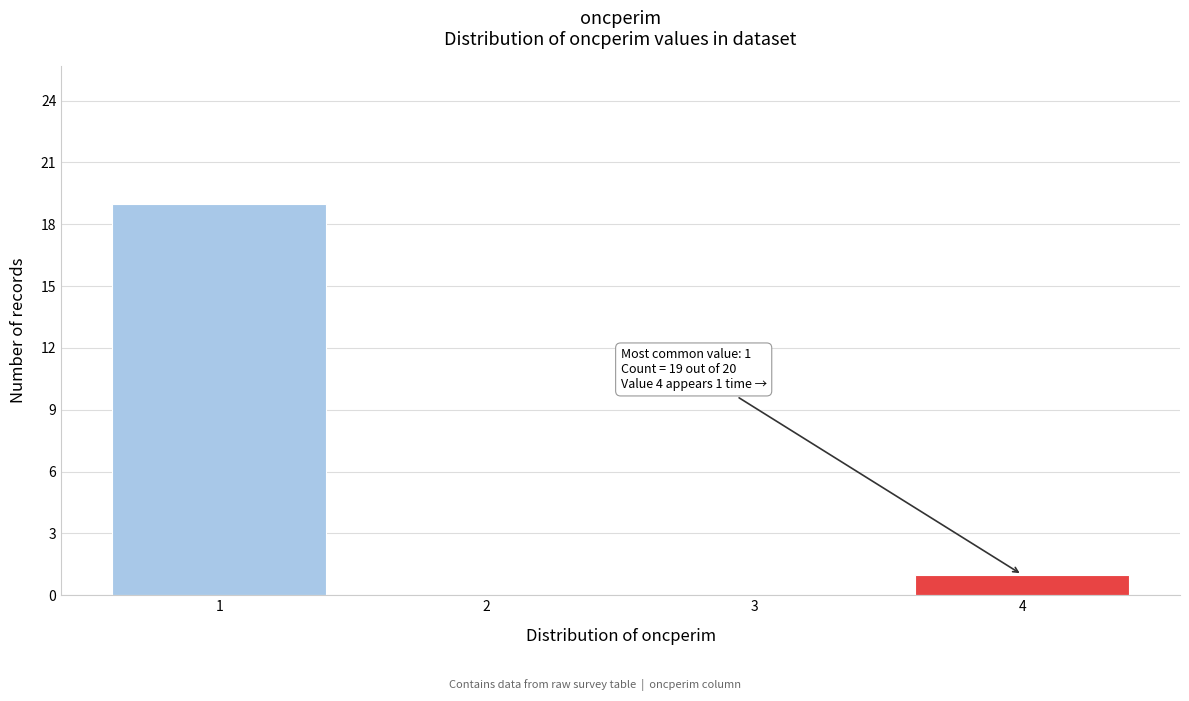

Reading right to left, transcribe all the data shown in this chart.

4=1	3=0	2=0	1=19